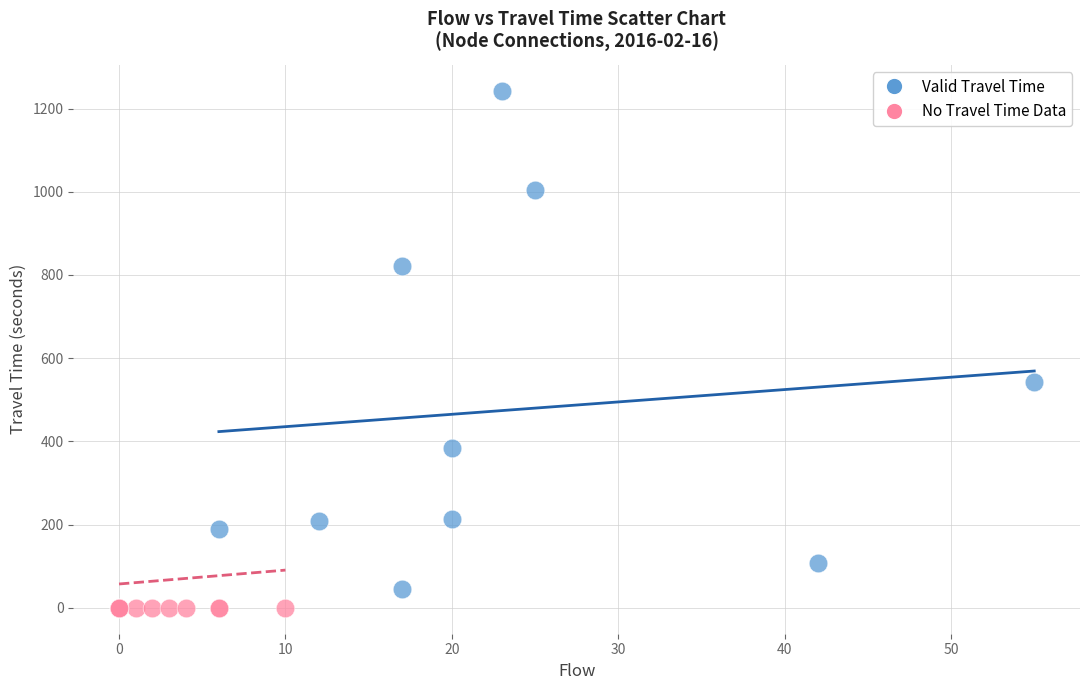

Which series reaches the maximum Y coordinate?

Valid Travel Time